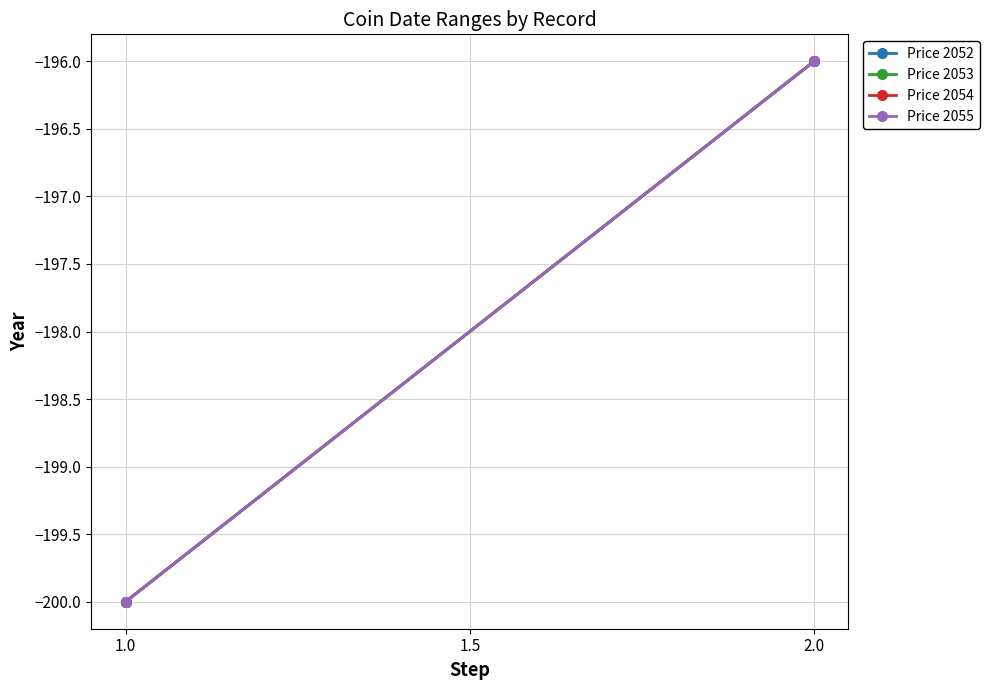

Is this an area chart (filled region under the line)?

No